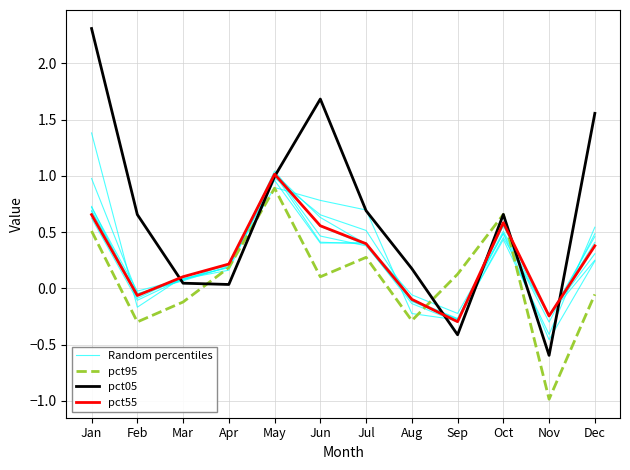

Which series changed the most between Feb and Nov?

pct05